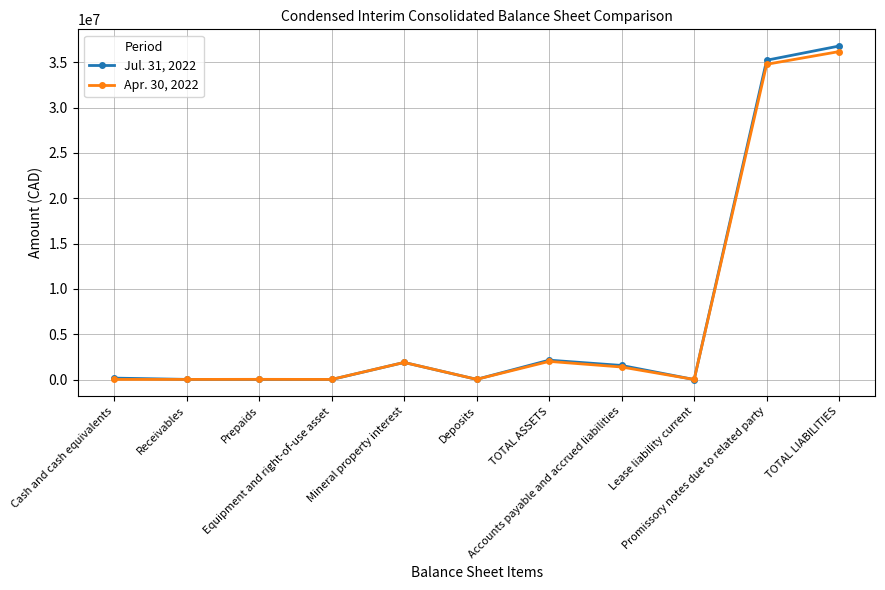

Is it true that Jul. 31, 2022 equals 1560518 at Accounts payable and accrued liabilities?

True